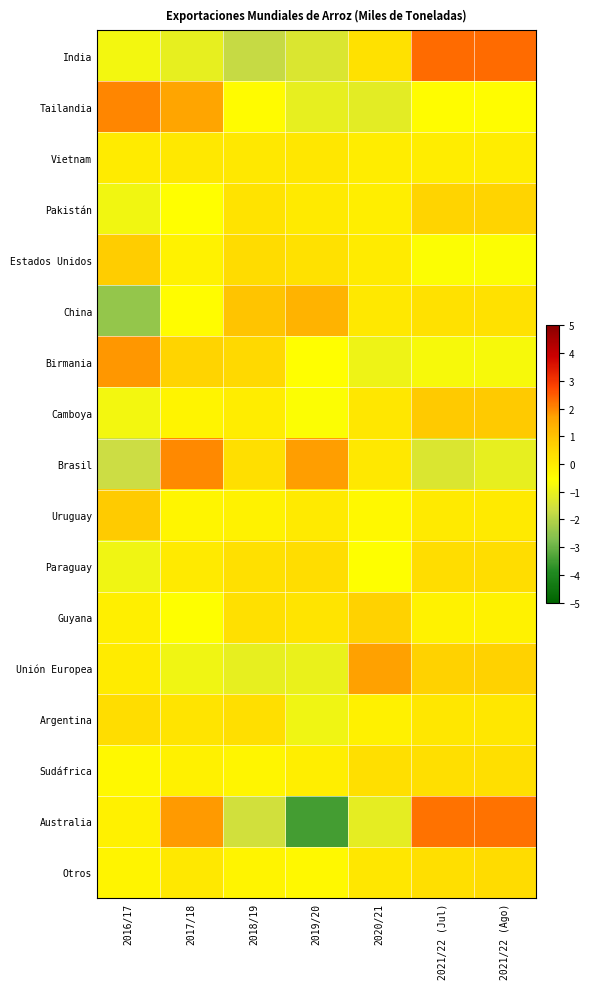

What is the spread (max minus min) of values at 2020/21?

2.8